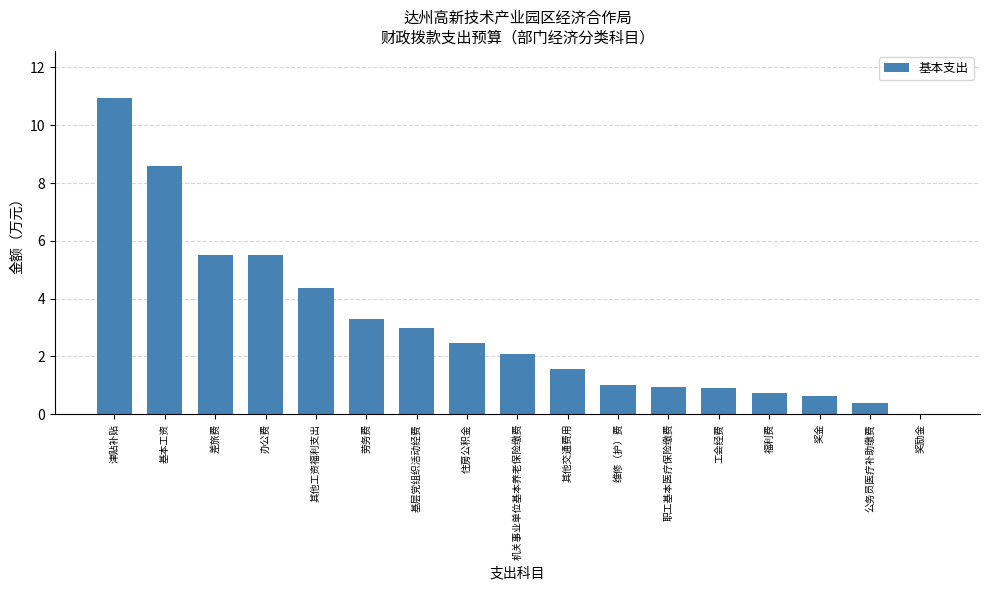

The chart shows a value of 0.7 at 福利费. True or false?

True